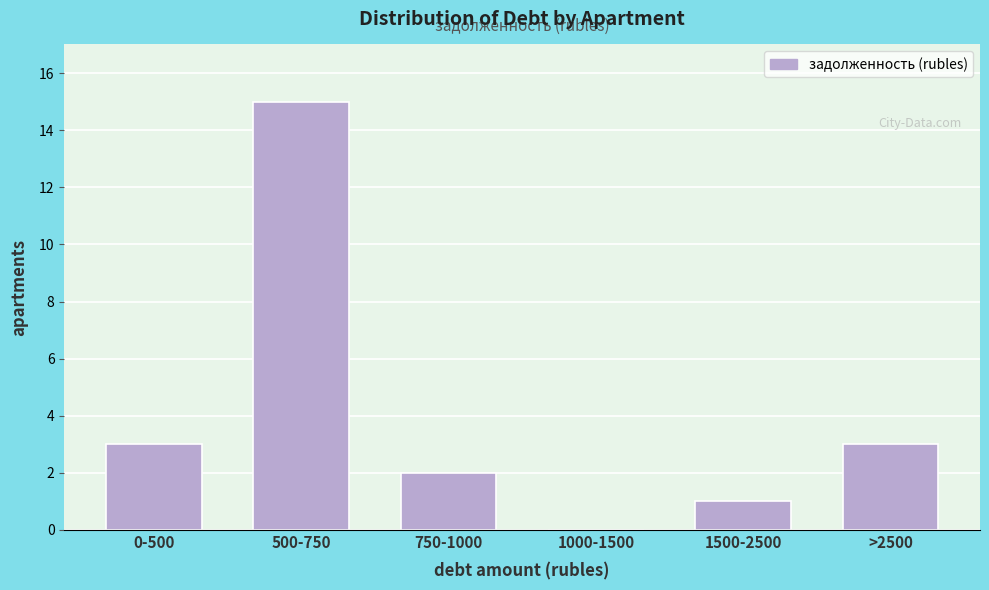

Reading left to right, extract all data points from this chart.

0-500=3	500-750=15	750-1000=2	1000-1500=0	1500-2500=1	>2500=3